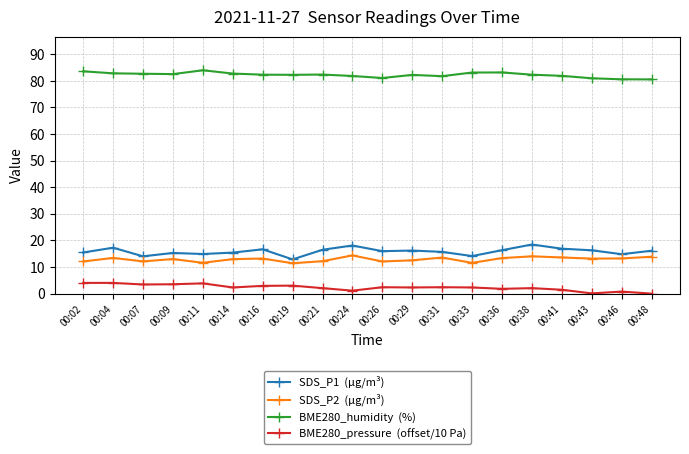

What is the spread (max minus min) of values at 00:38?

80.3